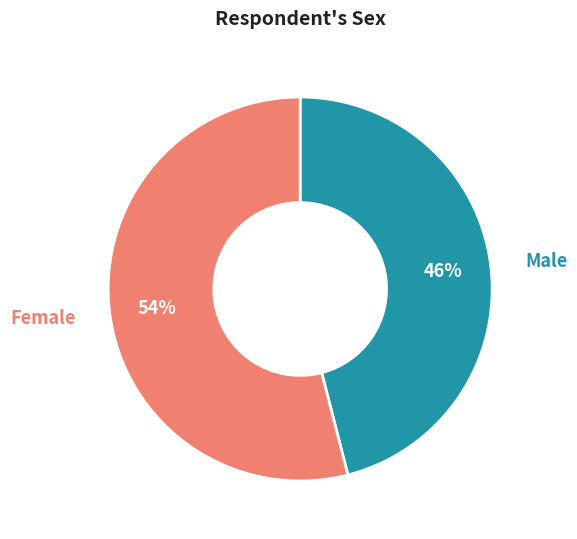

Count the number of slices in the pie.

2